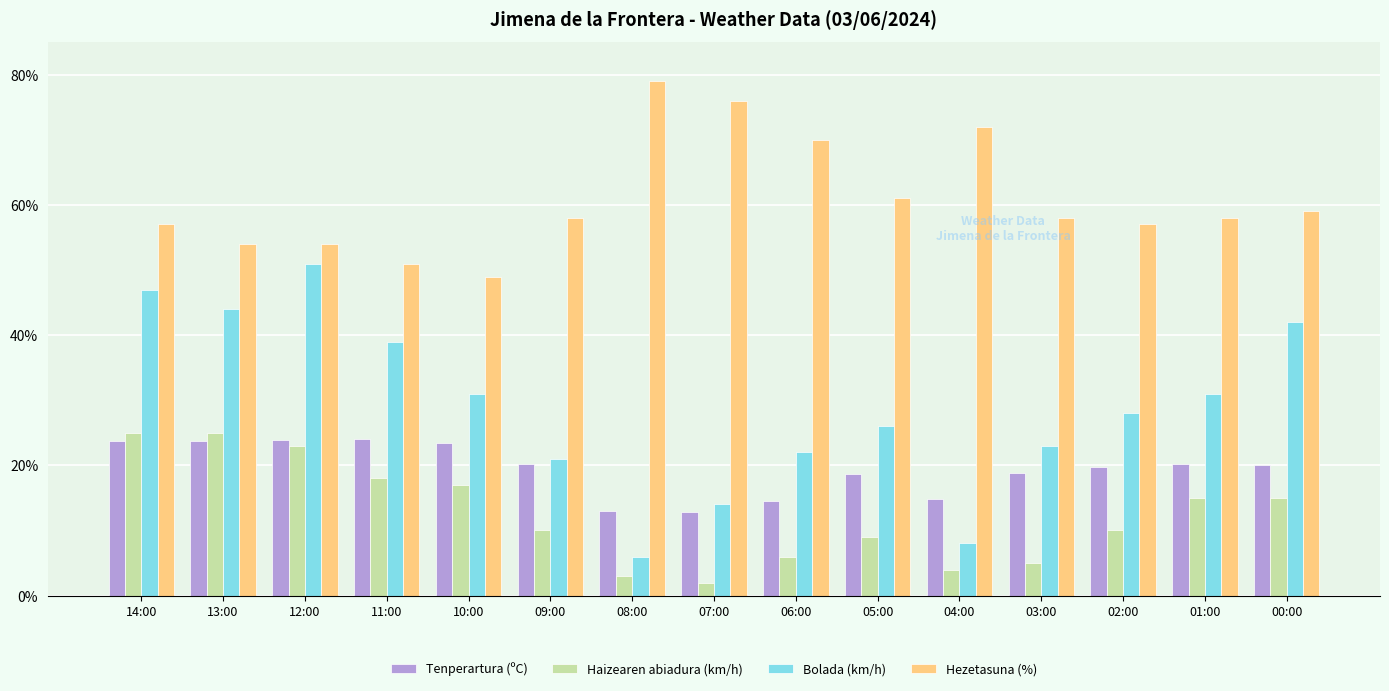

How many series are shown in this chart?

4